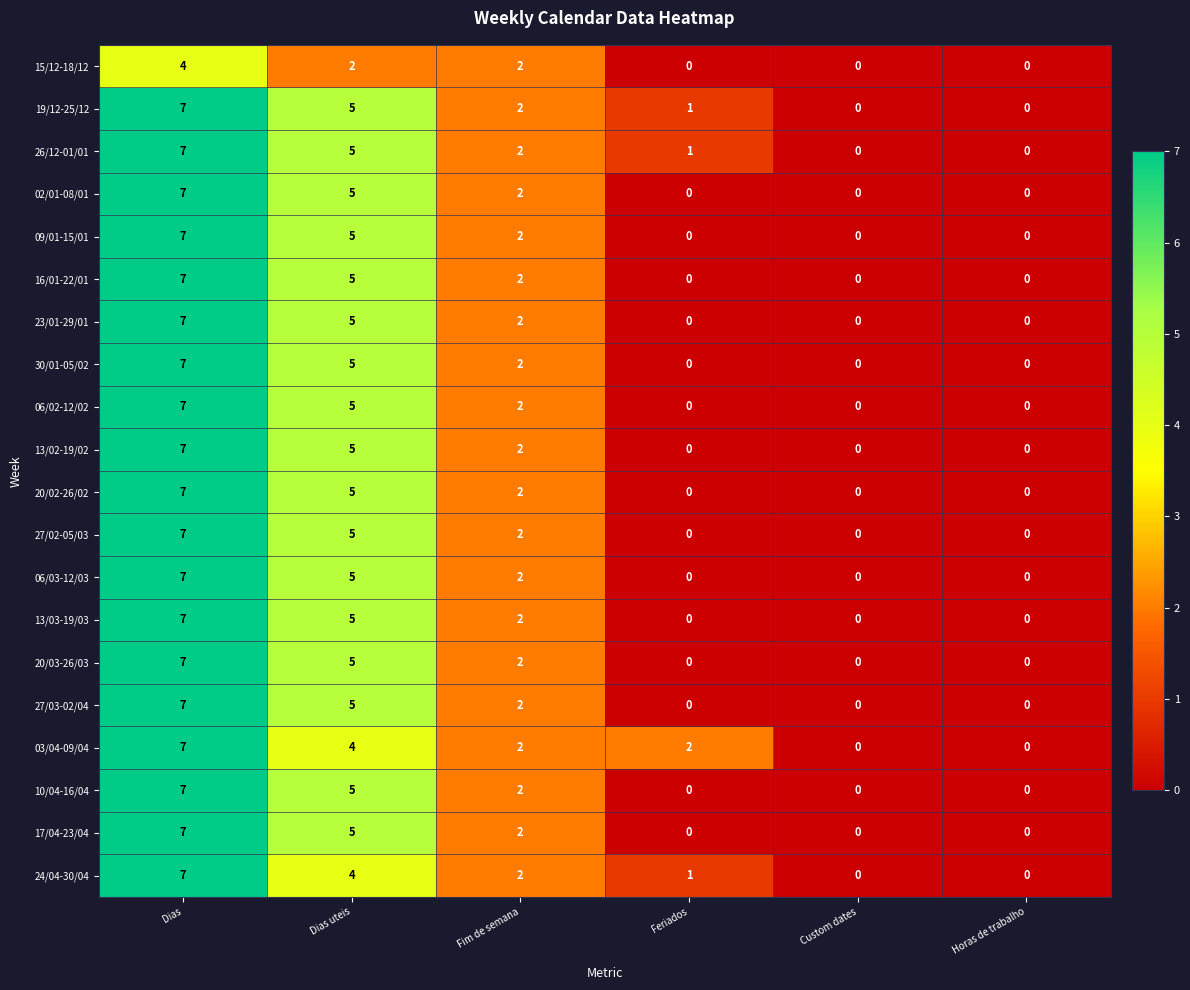

Where does the 17/04-23/04 series first go above 2?

Dias